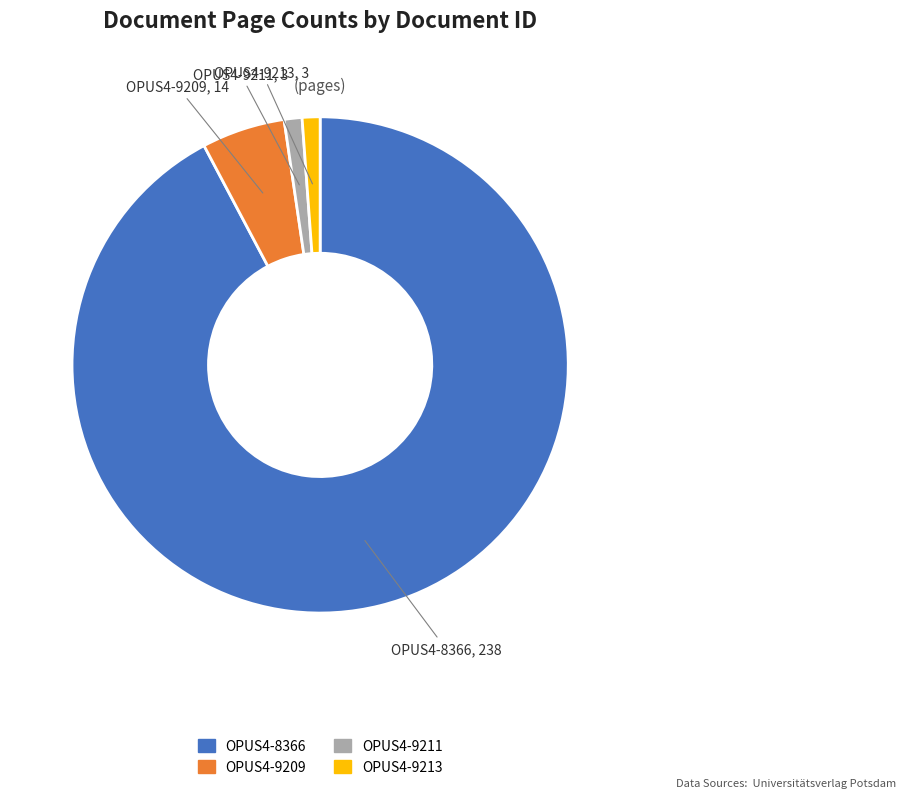

Which has a higher value, OPUS4-9211 or OPUS4-9209?

OPUS4-9209